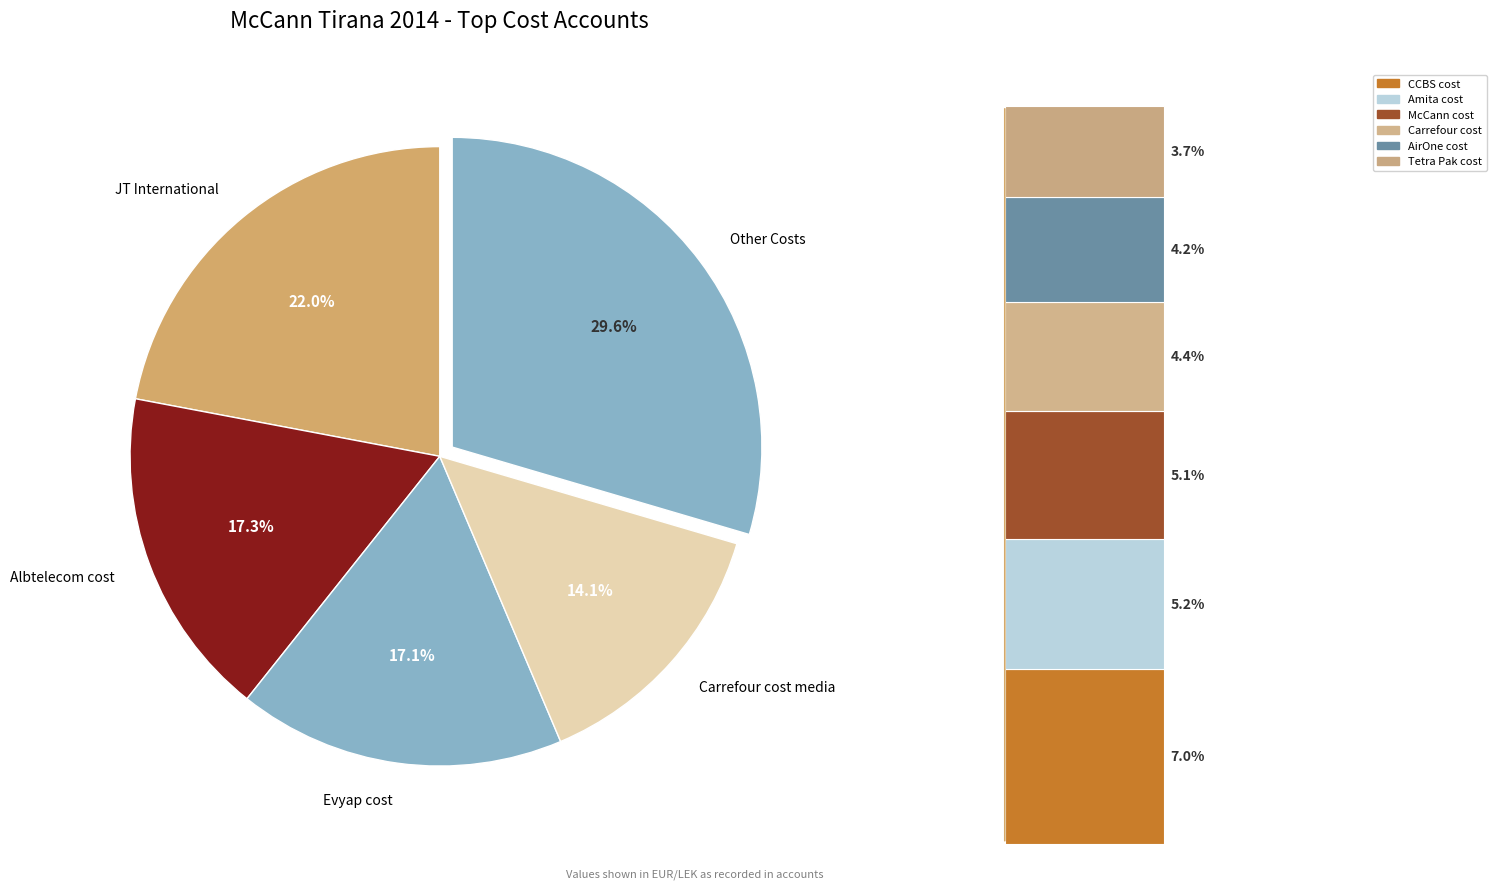

What is the ratio of the value at Carrefour cost media to the value at JT International?

0.6